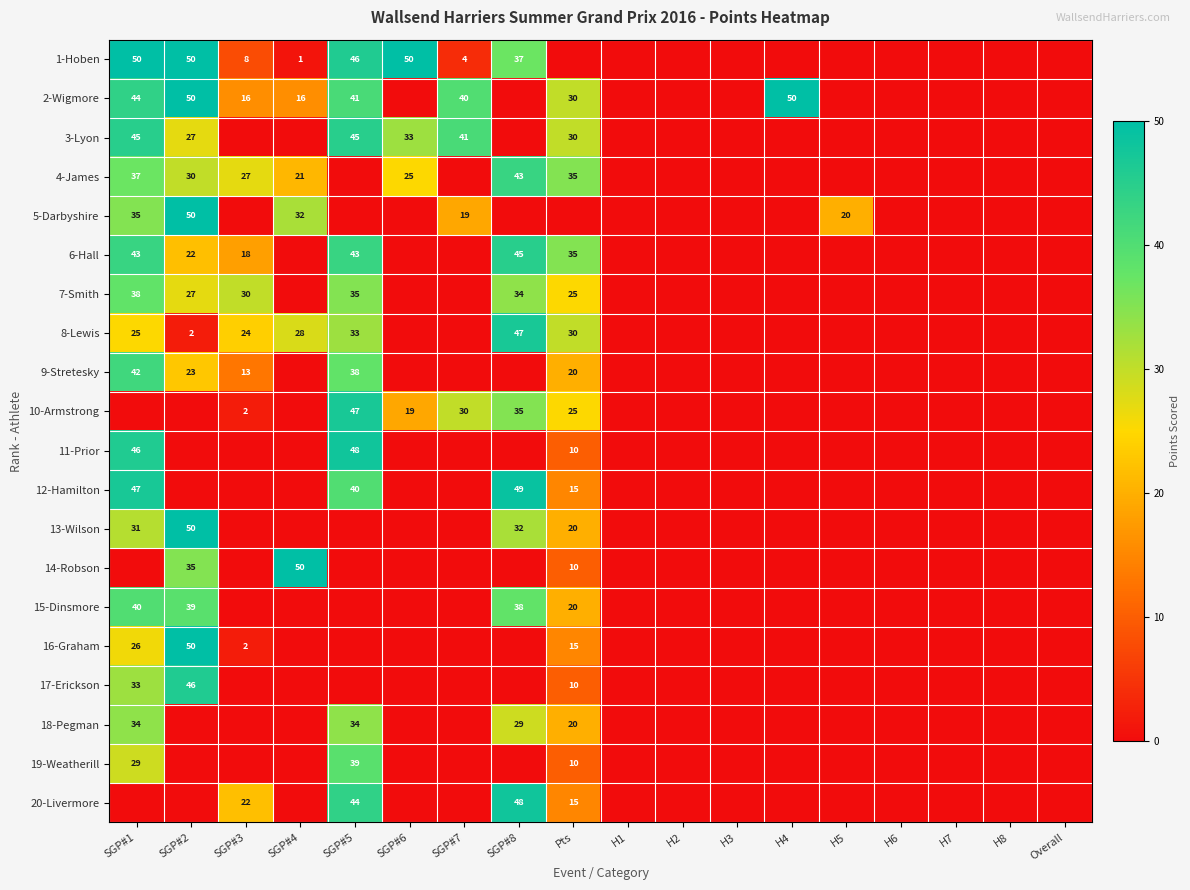

Is it true that 6-Hall equals 35 at SGP#2?

False